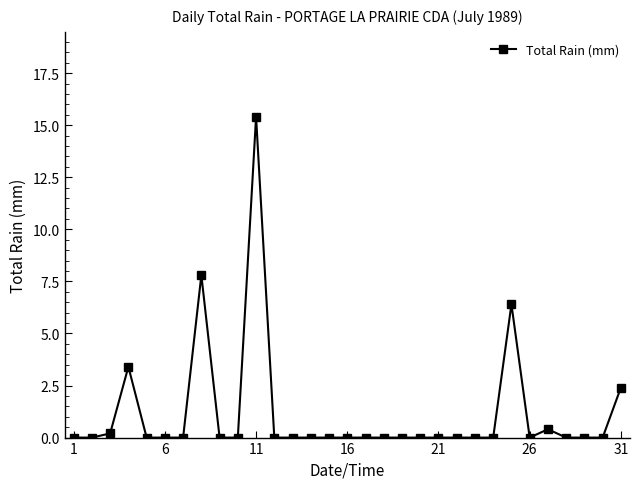

What is the maximum value shown in the chart?

15.4